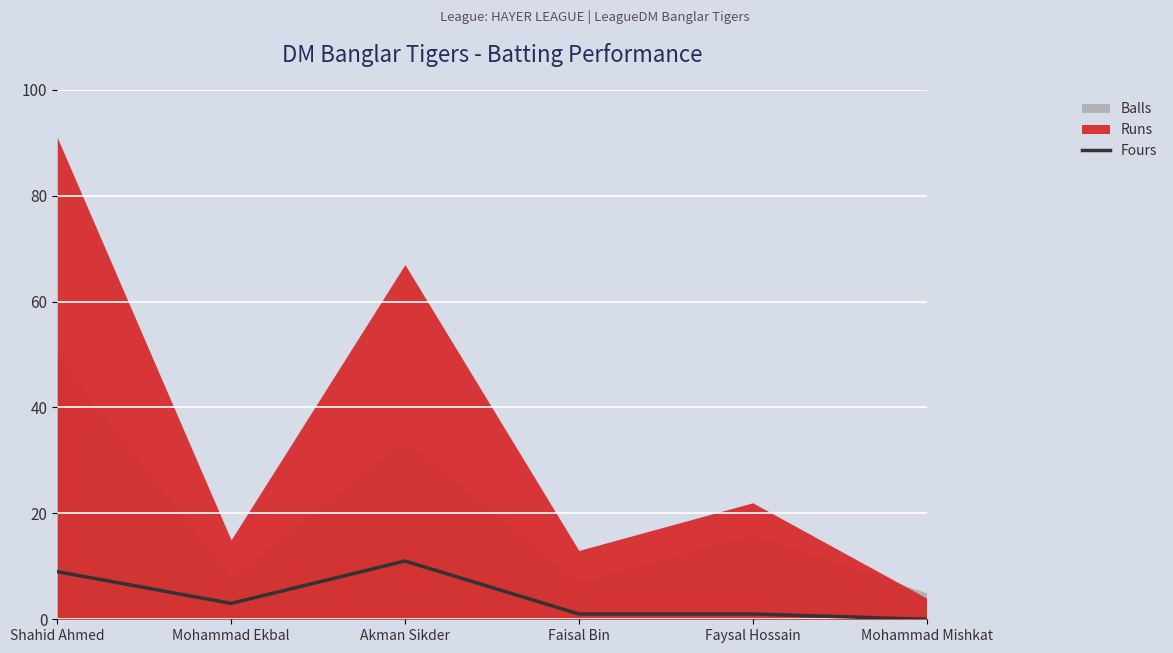

How many values are above zero?

5